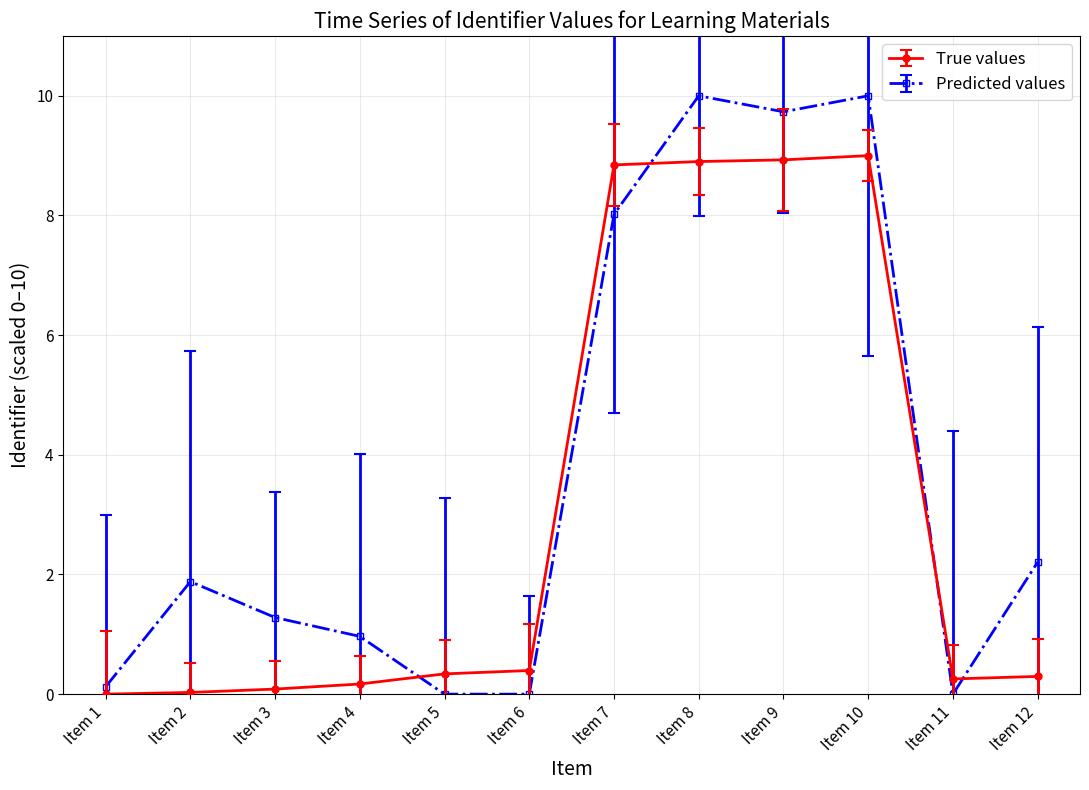

The Predicted values series shows 1.0 at Item 4. True or false?

True